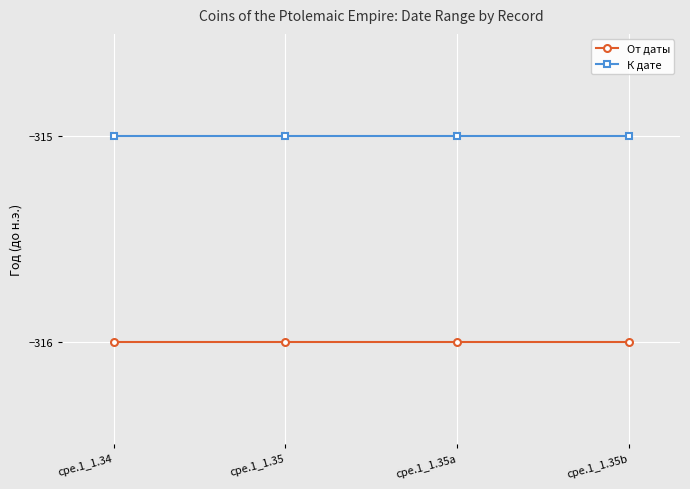

What is the minimum value for К дате?

-315